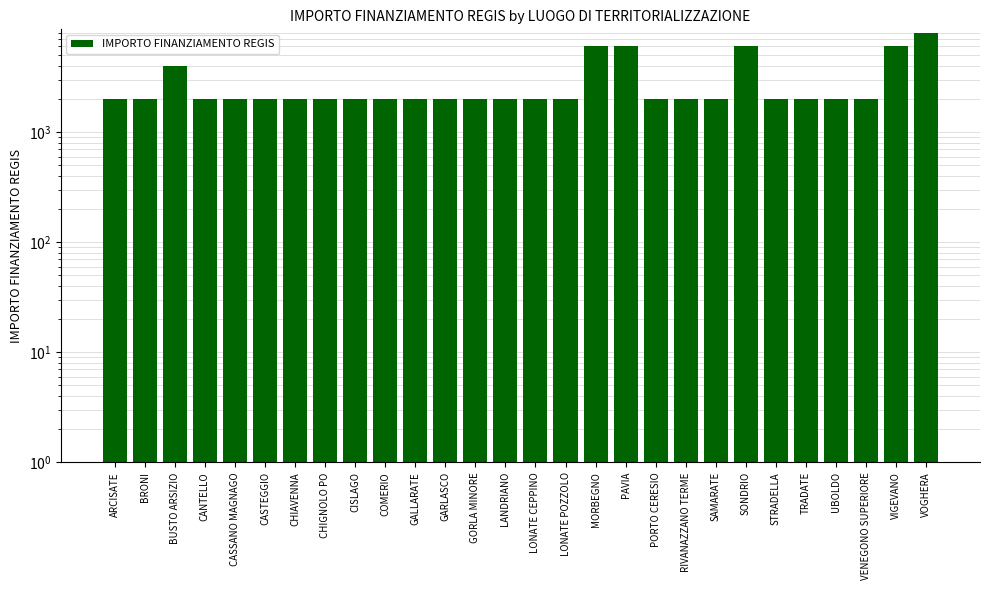

Approximately how many times larger is the value at SONDRIO compared to VENEGONO SUPERIORE?

3.0